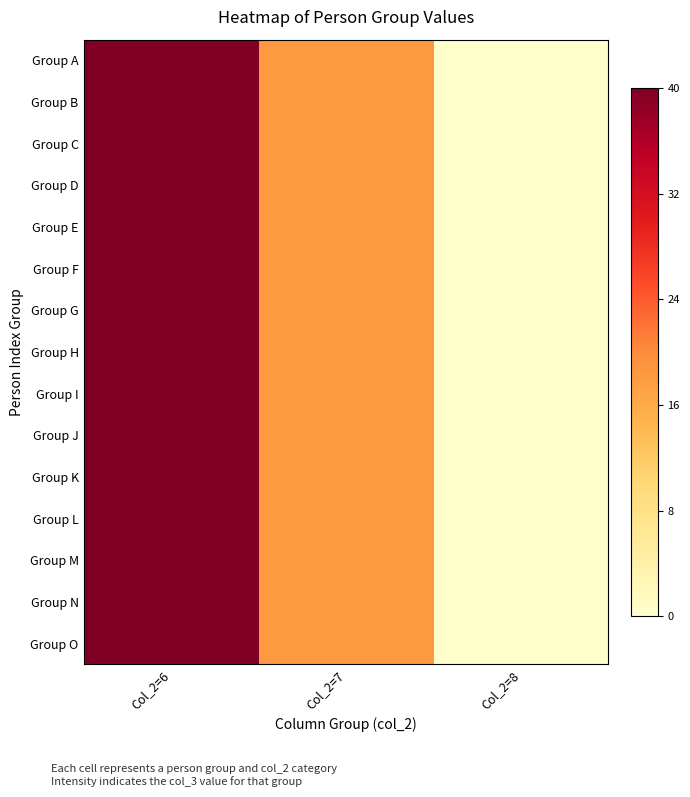

How many series are shown in this chart?

15